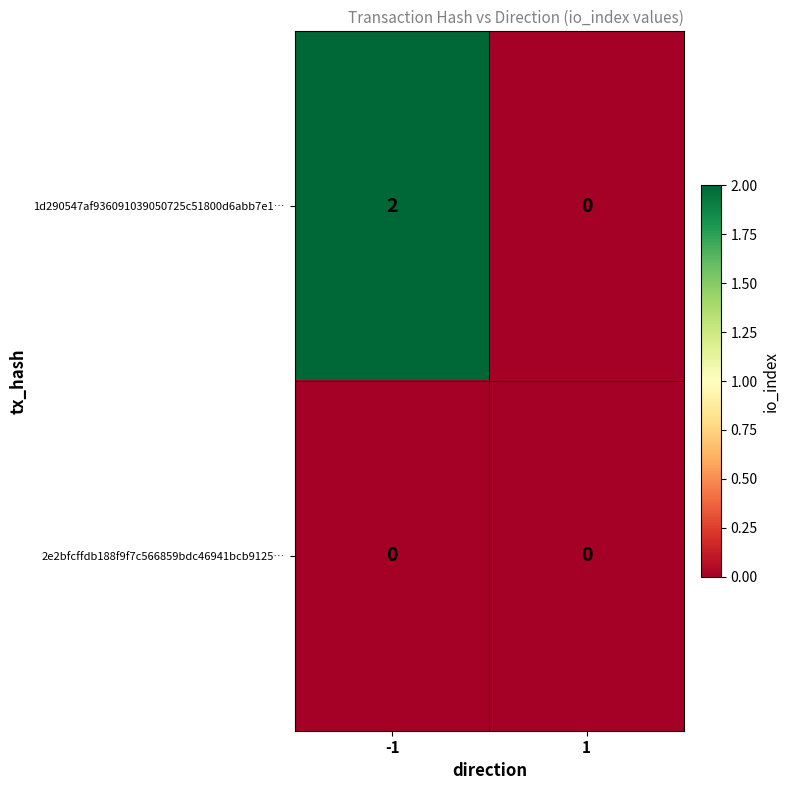

Which series has the largest total across all categories?

1d290547af936091039050725c51800d6abb7e1…